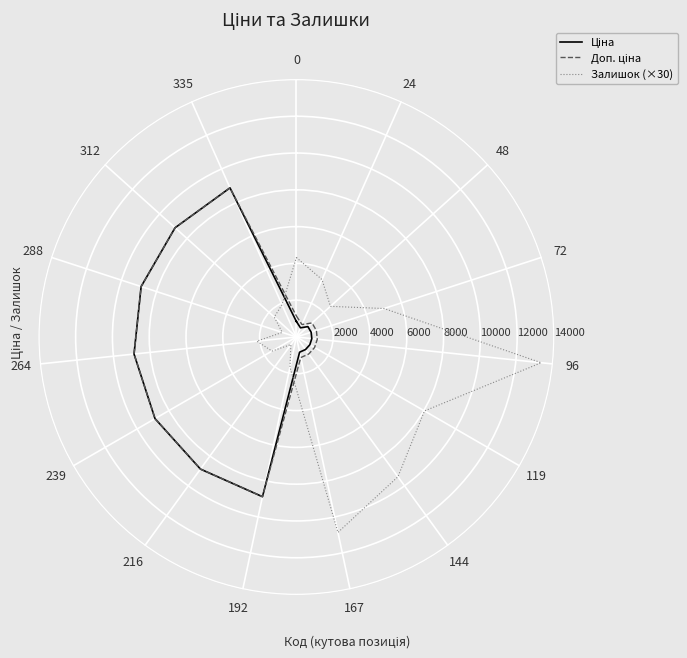

Reading right to left, extract all data points from this chart.

Ціна: 842.8	8874.6	8874.6	8874.6	8874.6	8874.6	8874.6	8874.6	842.8	842.8	842.8	842.8	842.8	842.8	547.8	842.8
Доп. ціна: 1142.1	8874.6	8874.6	8874.6	8874.6	8874.6	8874.6	8874.6	1142.1	1142.1	1142.1	1142.1	1142.1	1142.1	742.0	1142.1
Залишок (×30): 4320.0	1920.0	1620.0	810.0	2160.0	1530.0	510.0	1680.0	10860.0	9390.0	8040.0	13380.0	5010.0	2490.0	3420.0	4320.0